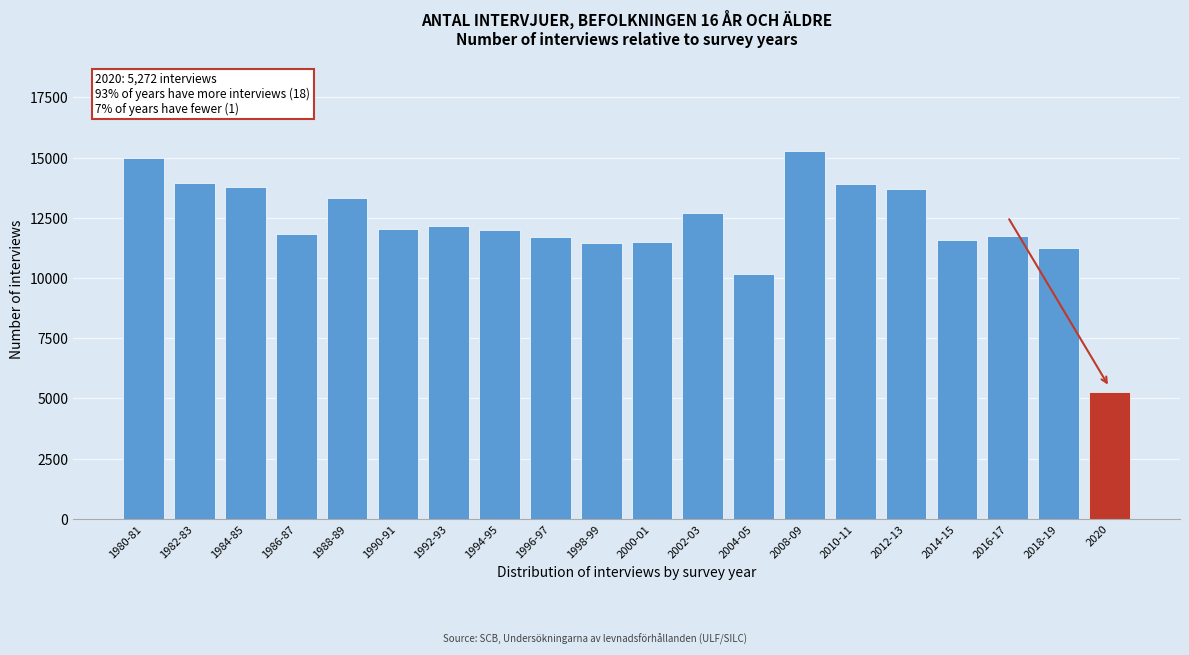

What is the label of the 15th bar from the left?

2010-11